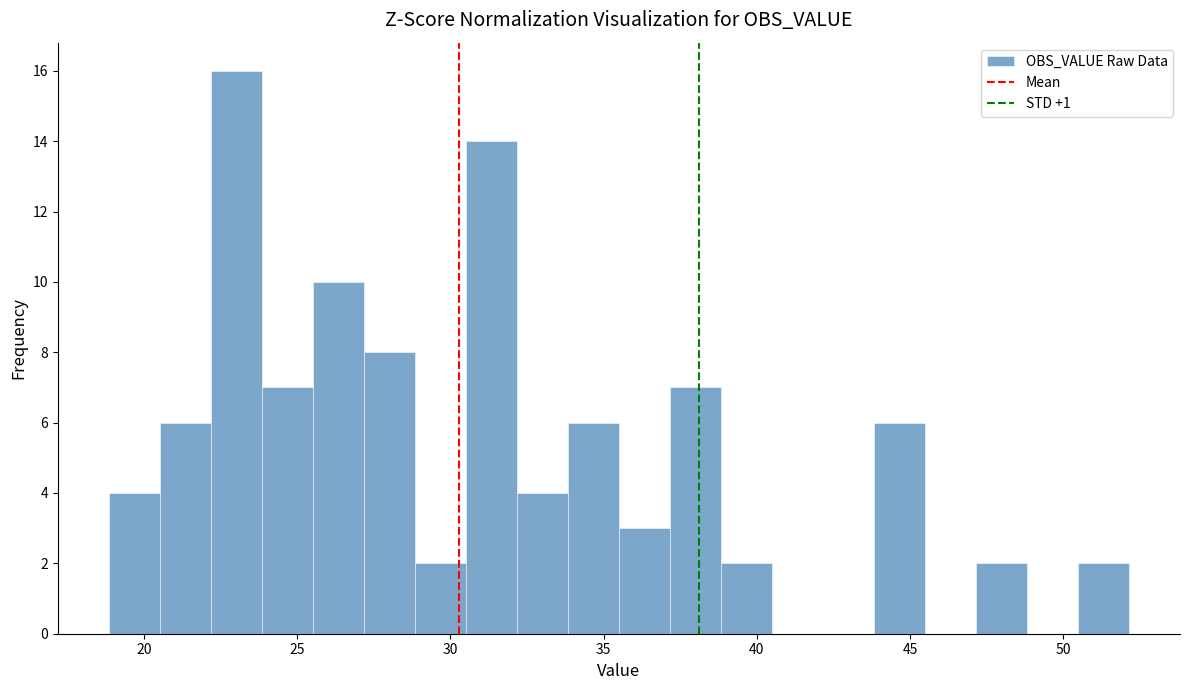

Read against the x-axis, roughly where is the centre of the tallest bar?

23.0